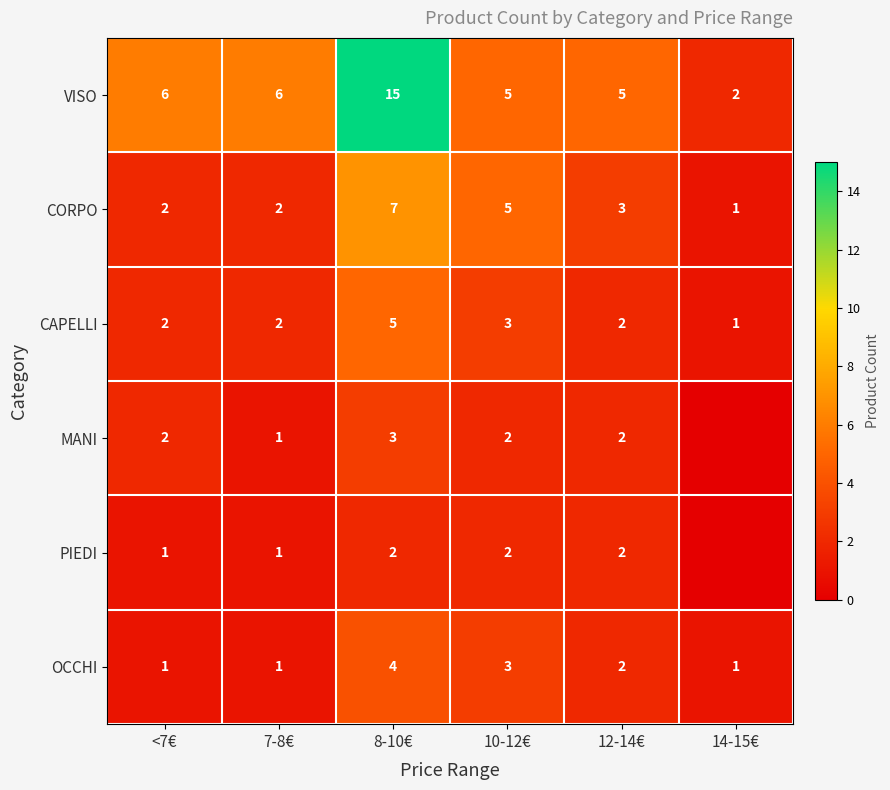

At 8-10€, list the series in order from largest to smallest.

VISO, CORPO, CAPELLI, OCCHI, MANI, PIEDI